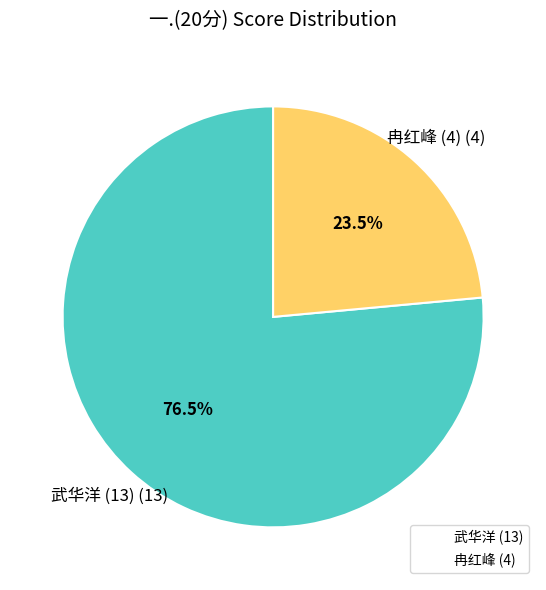

Count the number of slices in the pie.

2